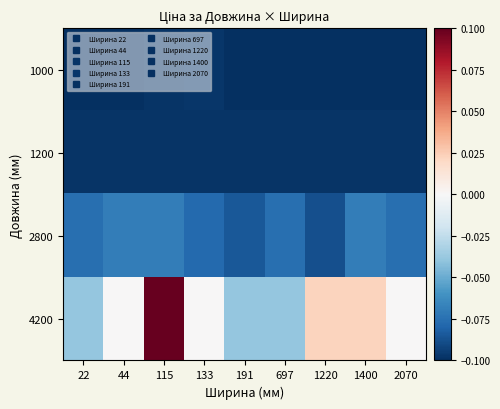

At how many categories does at least one series exceed 0?

3